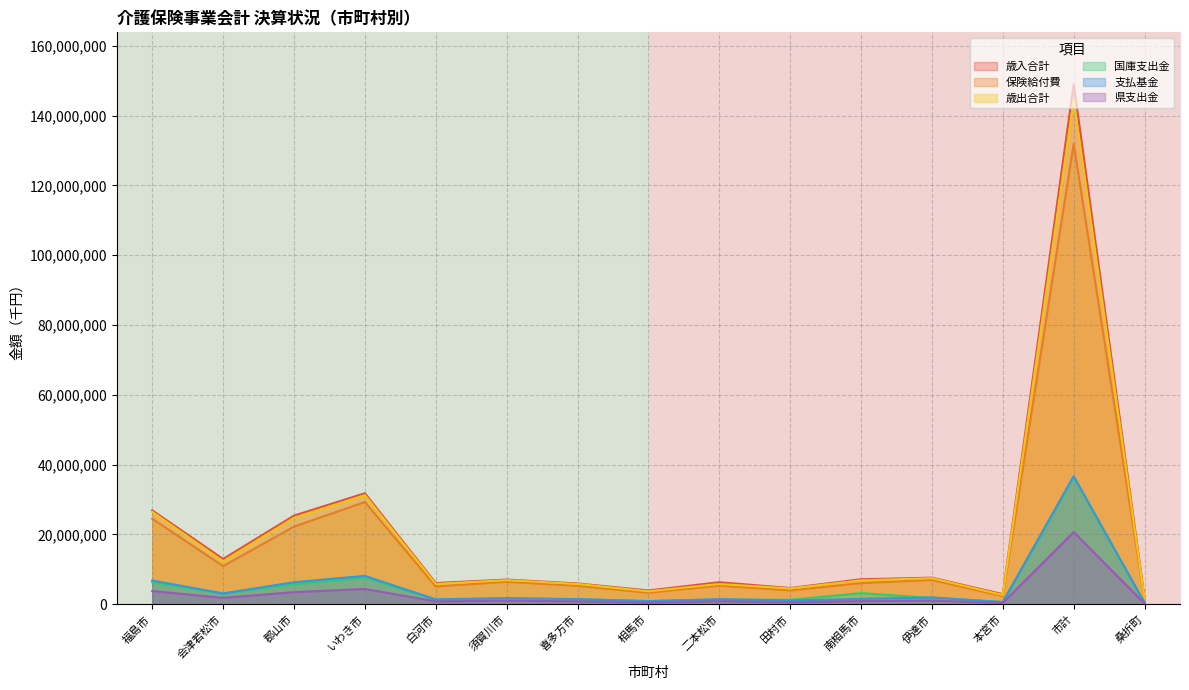

At which label is 歳出合計 closest to 73082582?

いわき市